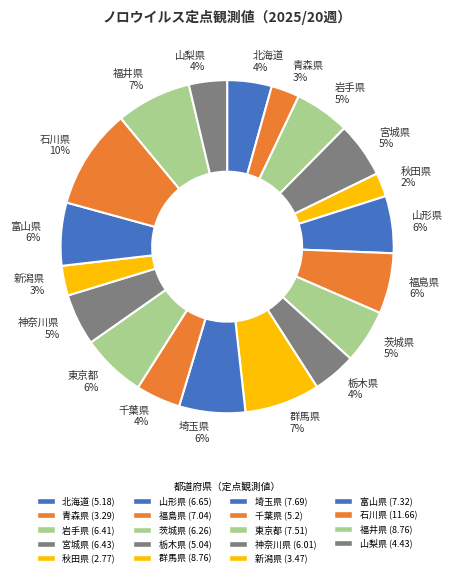

Which has a higher value, 岩手県 or 福島県?

福島県